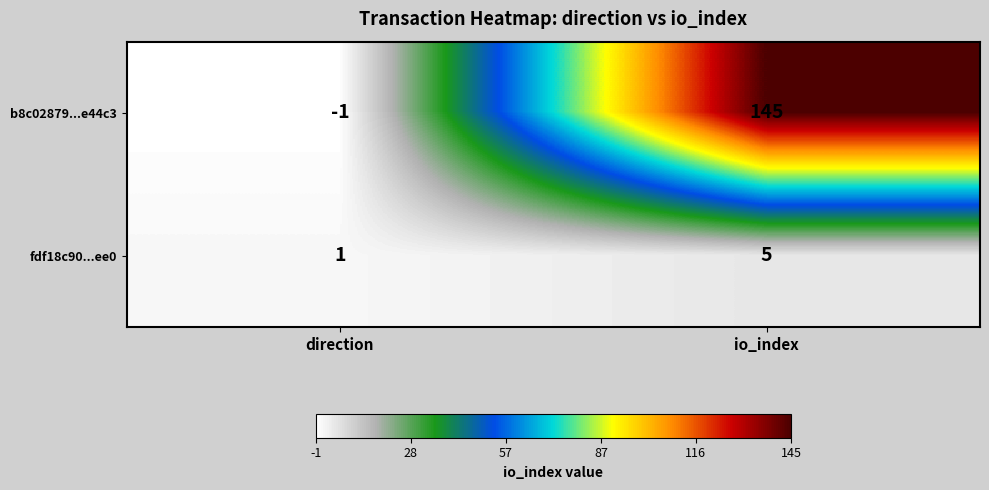

The b8c02879...e44c3 series shows -1 at direction. True or false?

True